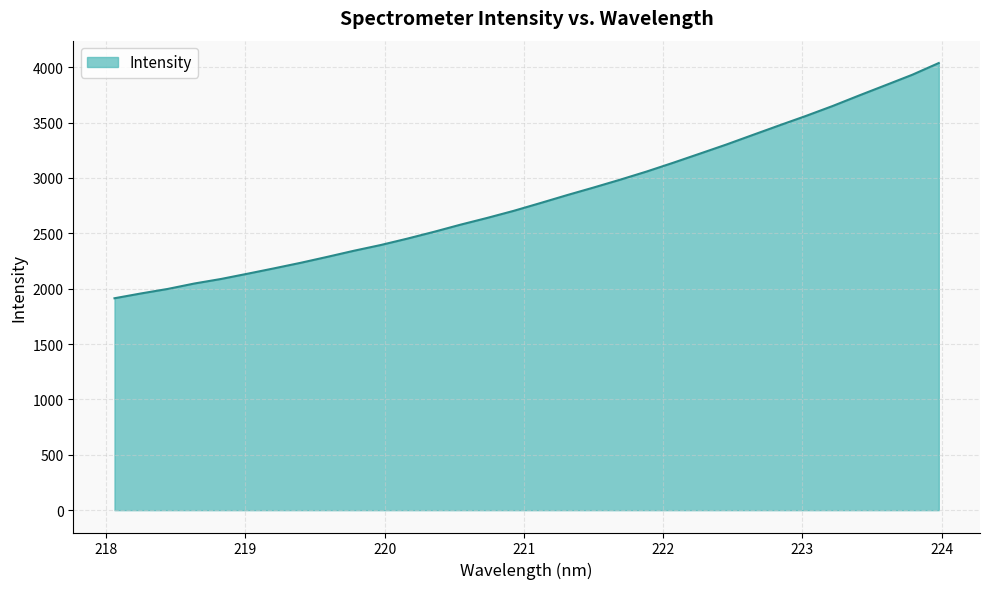

What is the minimum value shown in the chart?

1913.2